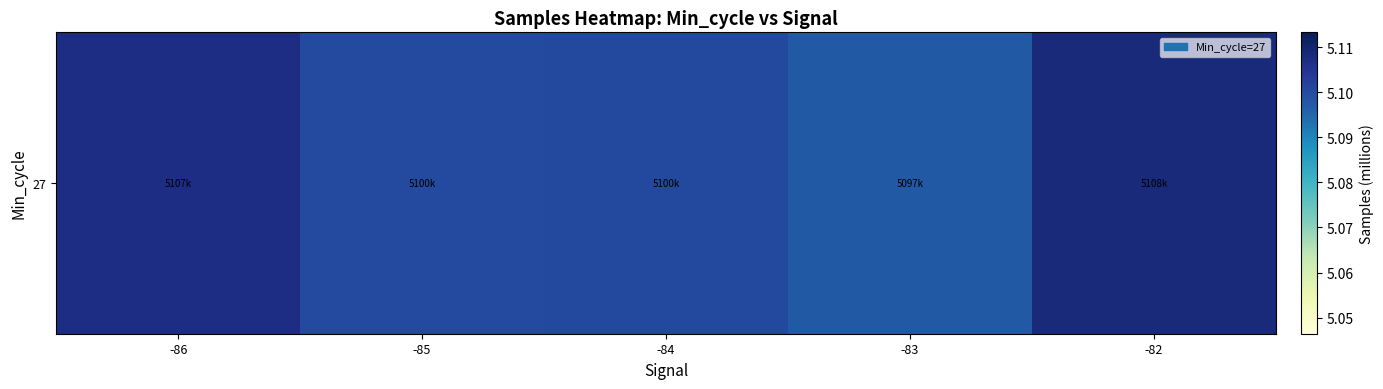

Rank the categories by value from lowest to highest.

-83, -85, -84, -86, -82